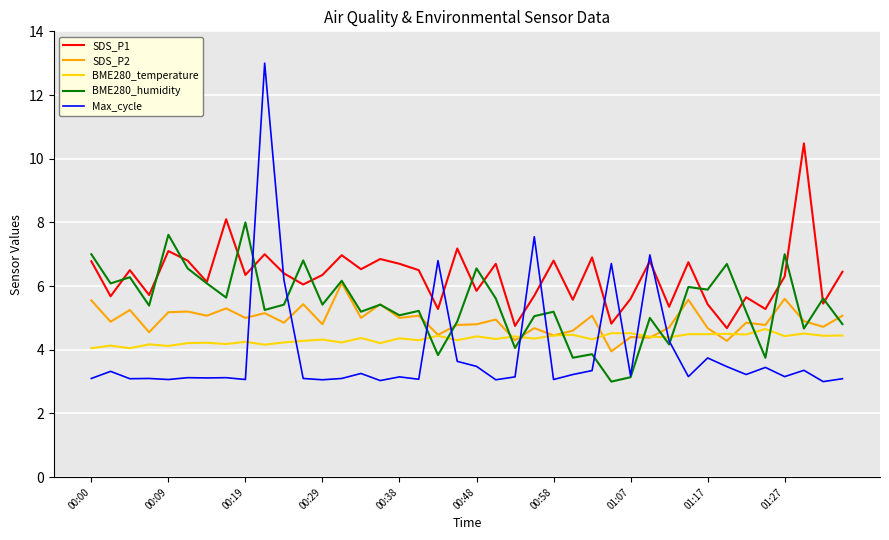

Which series has the largest range (max minus min)?

Max_cycle